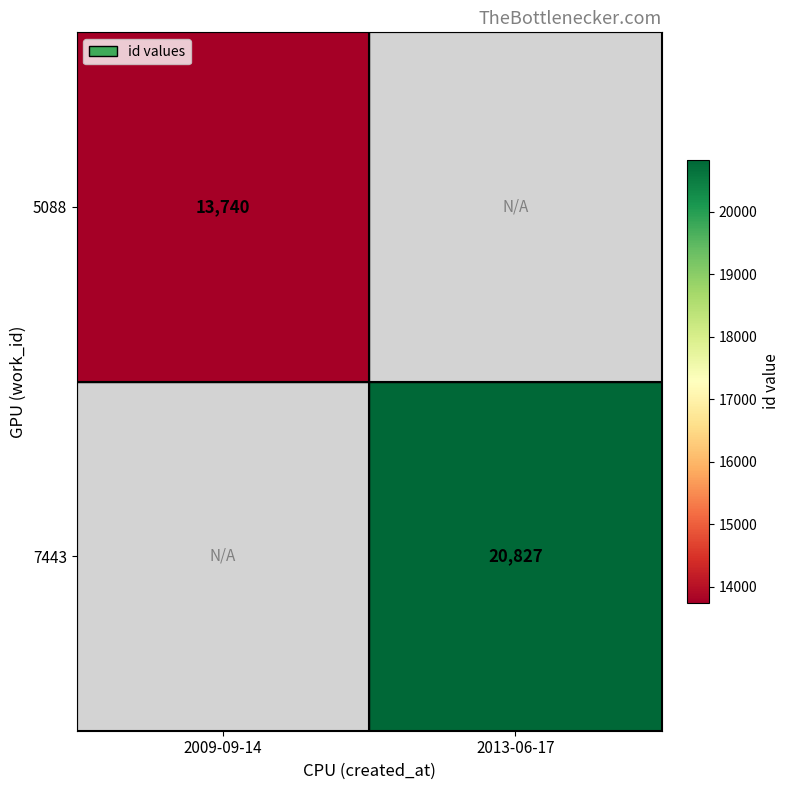

True or false: 5088 has a value of 13740 at 2009-09-14.

True